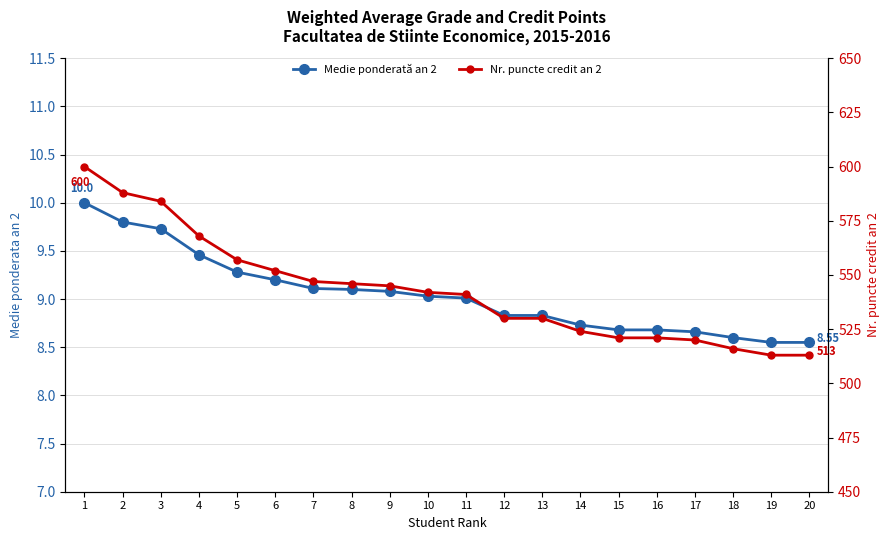

Reading left to right, list all the values displayed in this chart.

Medie ponderată an 2: 1=10.0	2=9.8	3=9.7	4=9.5	5=9.3	6=9.2	7=9.1	8=9.1	9=9.1	10=9.0	11=9.0	12=8.8	13=8.8	14=8.7	15=8.7	16=8.7	17=8.7	18=8.6	19=8.6	20=8.6
Nr. puncte credit an 2: 1=600.0	2=588.0	3=584.0	4=568.0	5=557.0	6=552.0	7=547.0	8=546.0	9=545.0	10=542.0	11=541.0	12=530.0	13=530.0	14=524.0	15=521.0	16=521.0	17=520.0	18=516.0	19=513.0	20=513.0